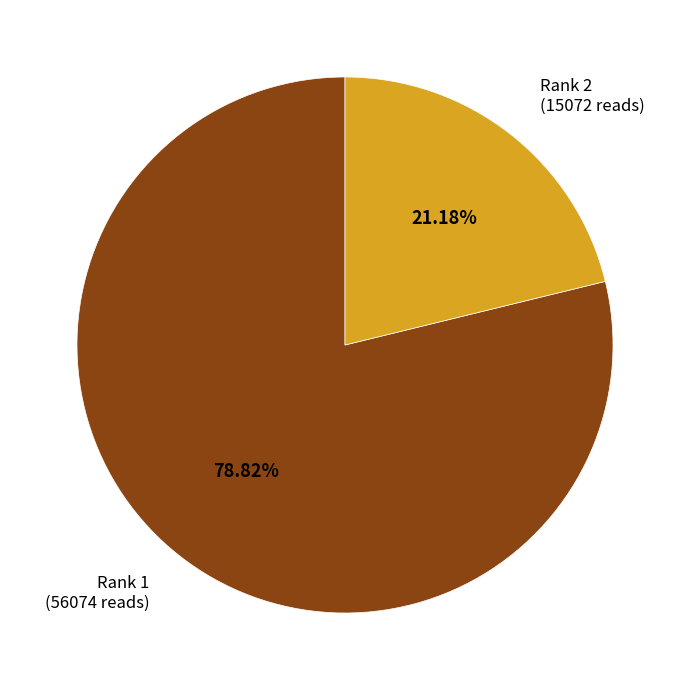

Is there any slice that represents more than half of the pie?

Yes